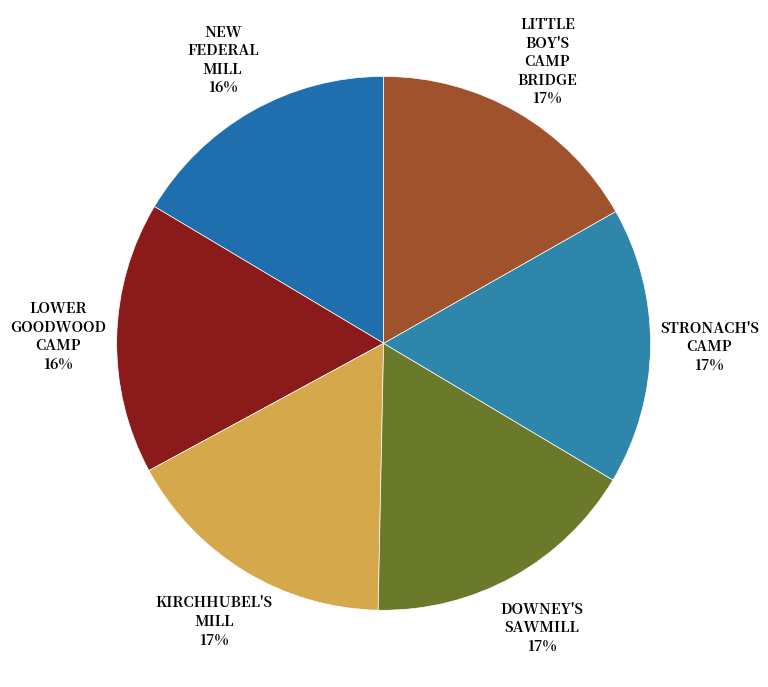

To the nearest percent, what is the average slice percentage?

17%